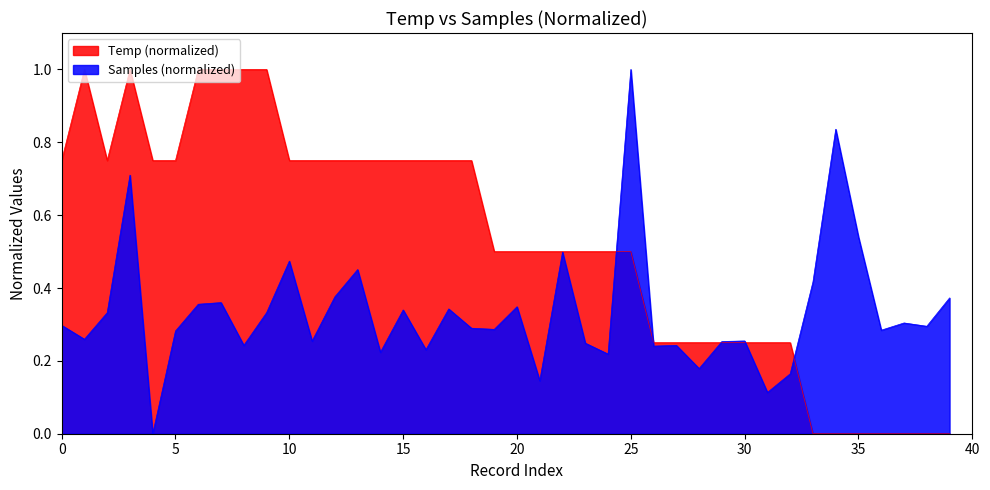

Which series has the largest total across all categories?

Temp (normalized)